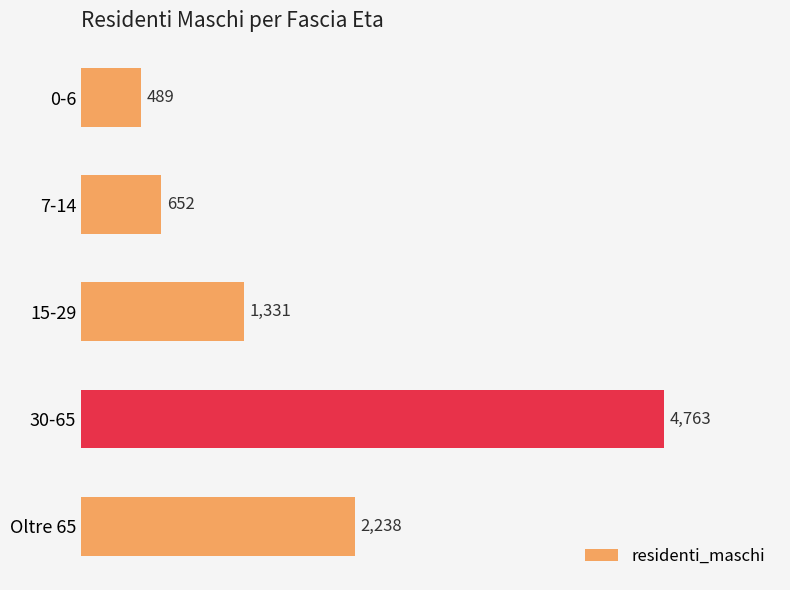

What is the change in value from 0-6 to Oltre 65?

+1749